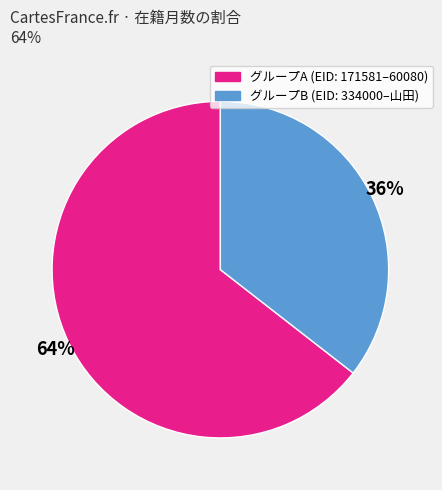

To the nearest percent, what is the average slice percentage?

50%